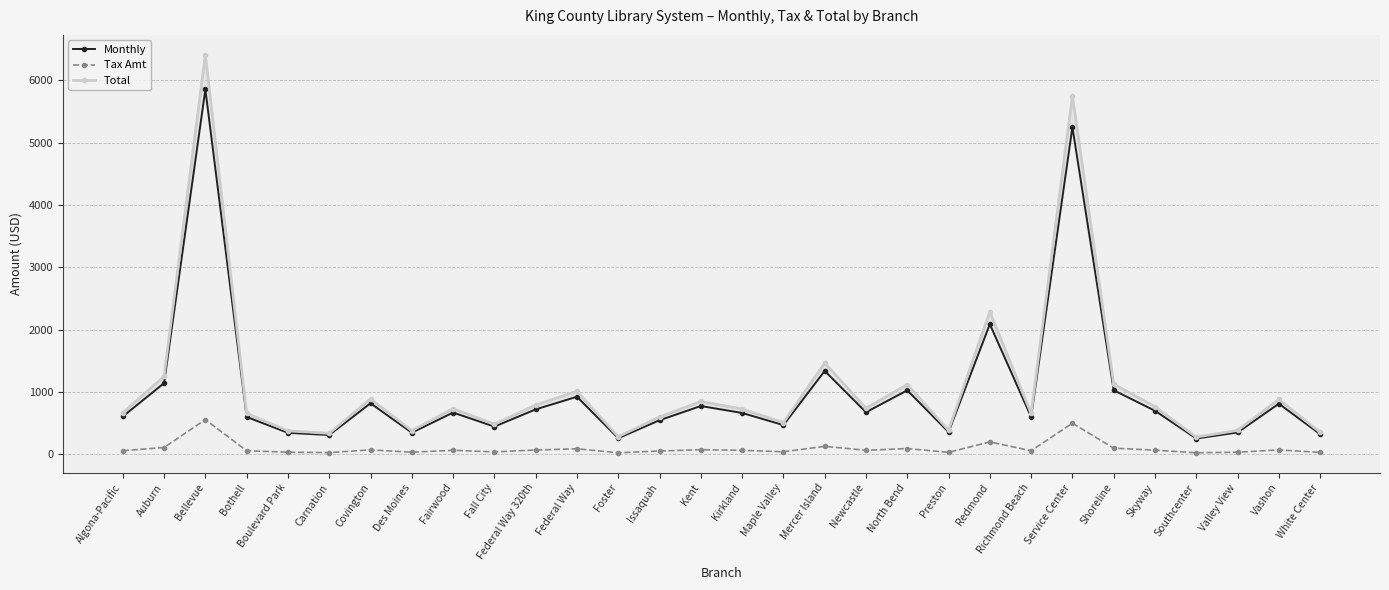

What is the sum of all Tax Amt values?

2840.4